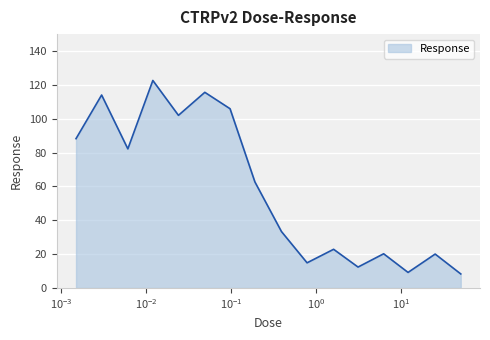

What is the greatest value displayed?

122.6